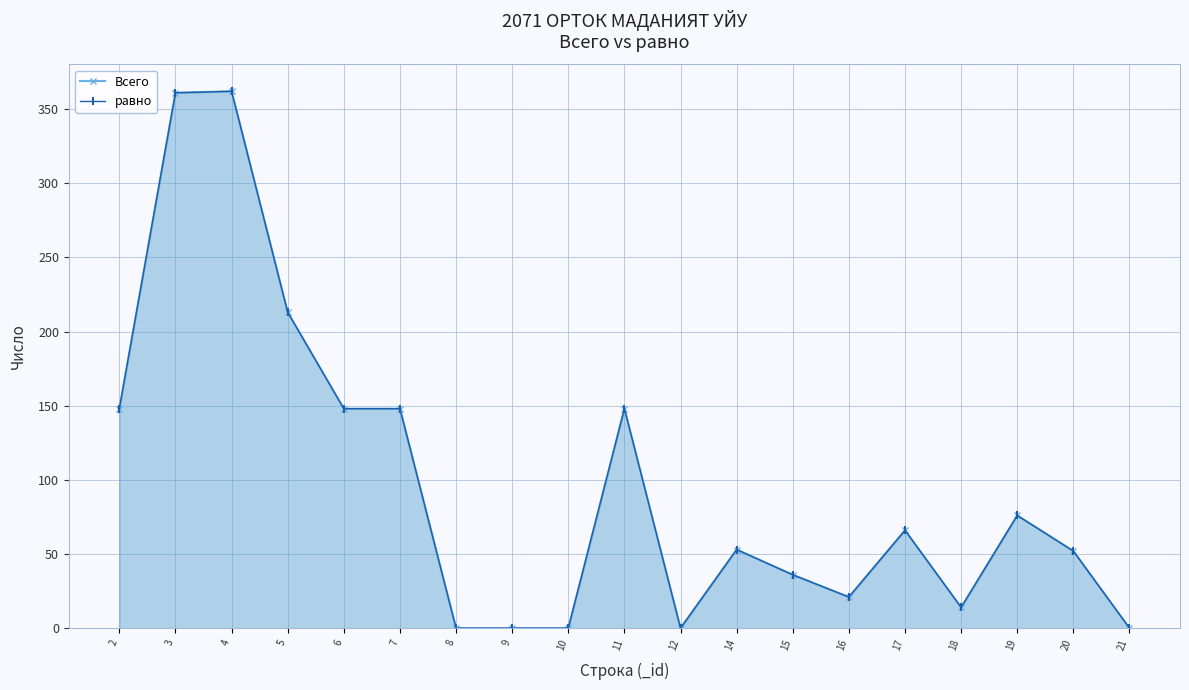

What is the total value across all series at 4?

724